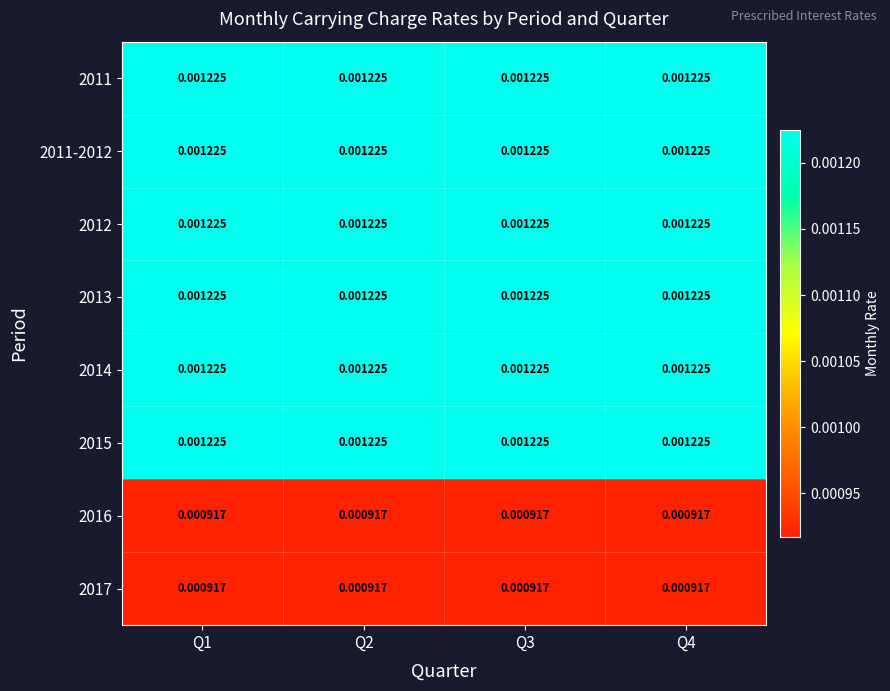

Is the value of 2016 at Q3 greater than the value of 2012 at Q1?

No